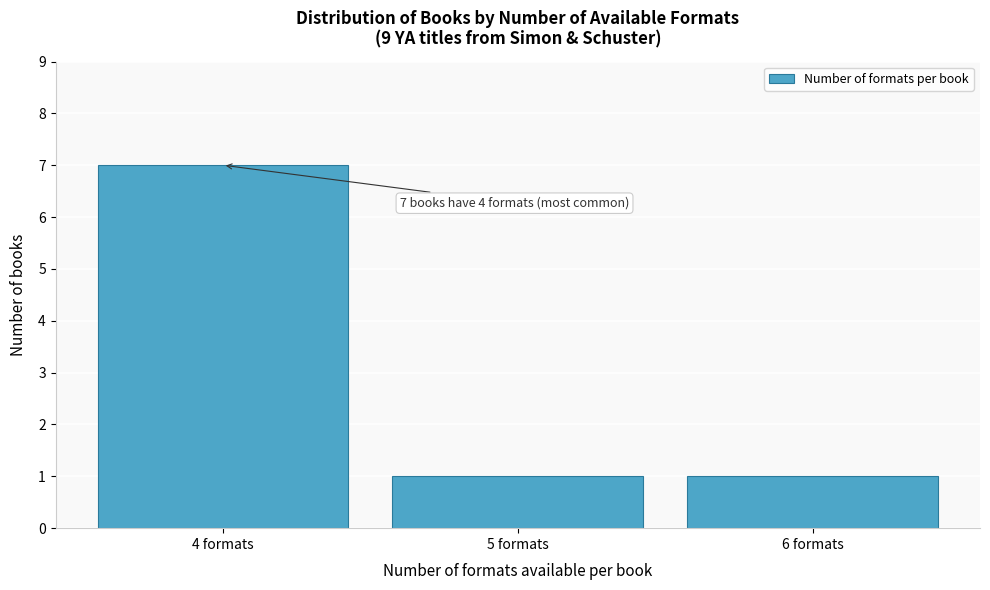

Reading left to right, transcribe all the data shown in this chart.

7	1	1